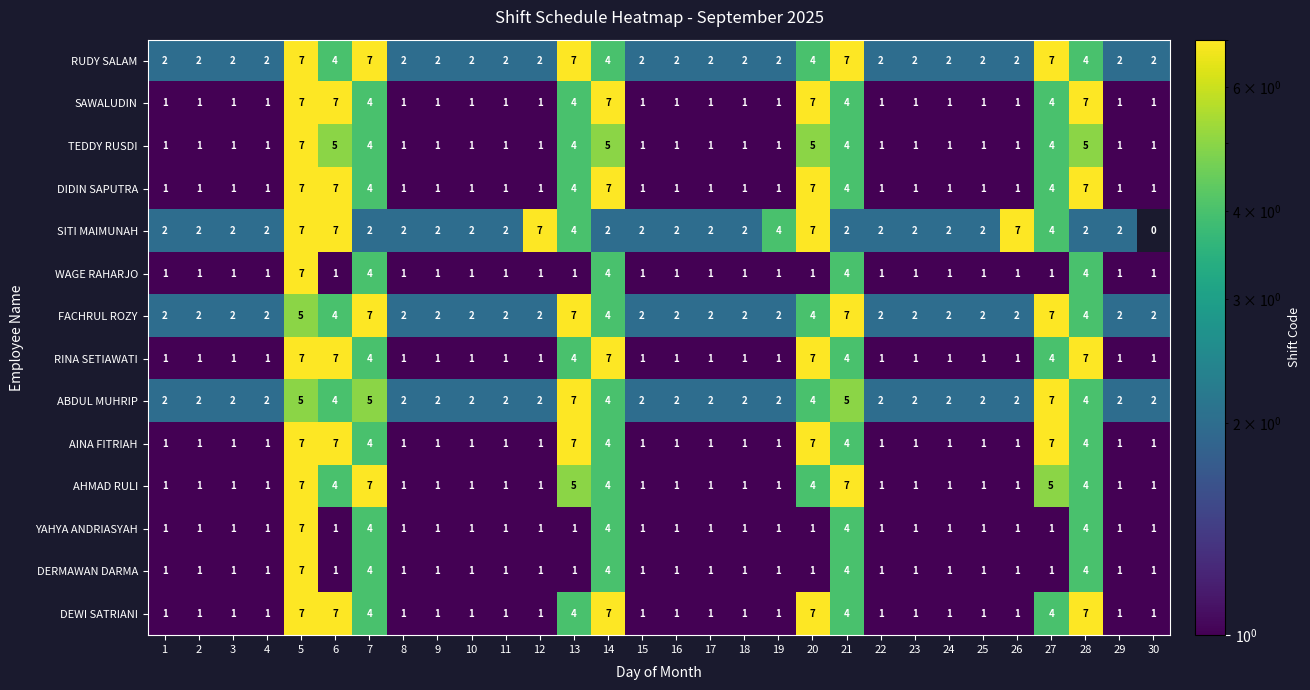

Which series has the widest spread of values?

SITI MAIMUNAH